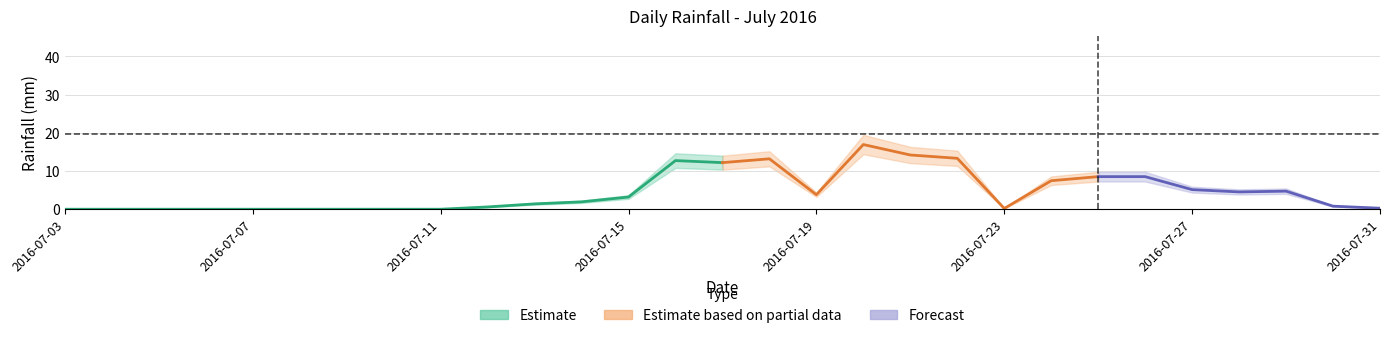

True or false: the data shows 2.4 at 2016-07-14.

True